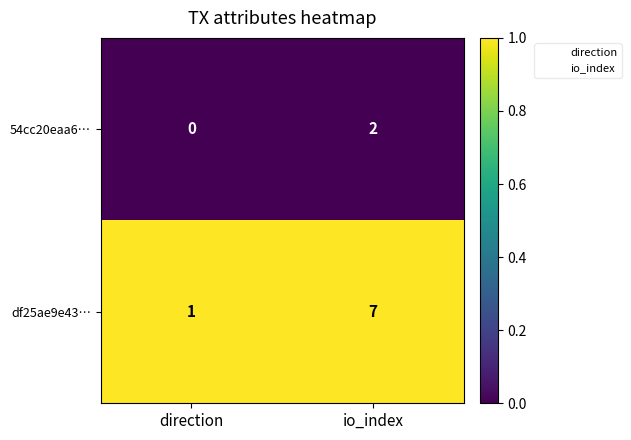

Where is 54cc20eaa6… nearest to the value 1?

direction